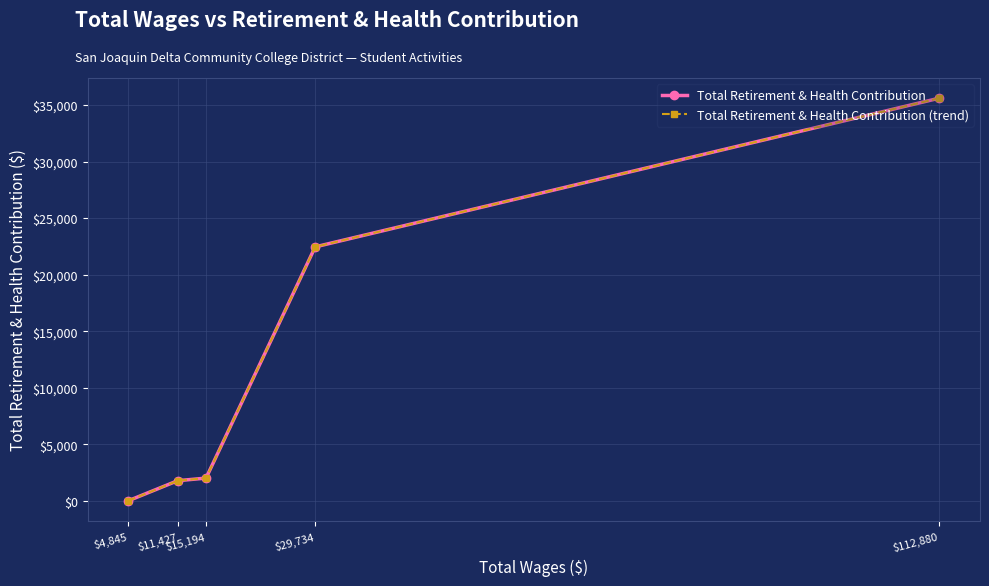

Which series changed the most between $15,194 and $4,845?

Total Retirement & Health Contribution